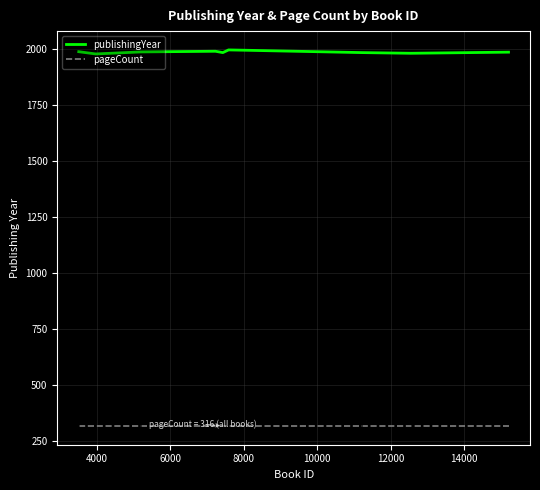

What is the greatest value displayed?

1994